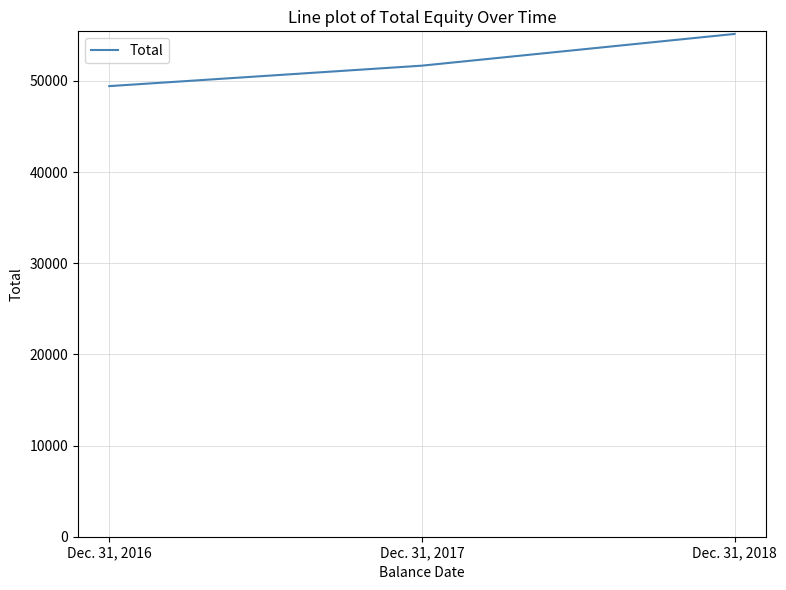

What is the change in value from Dec. 31, 2016 to Dec. 31, 2018?

+5722